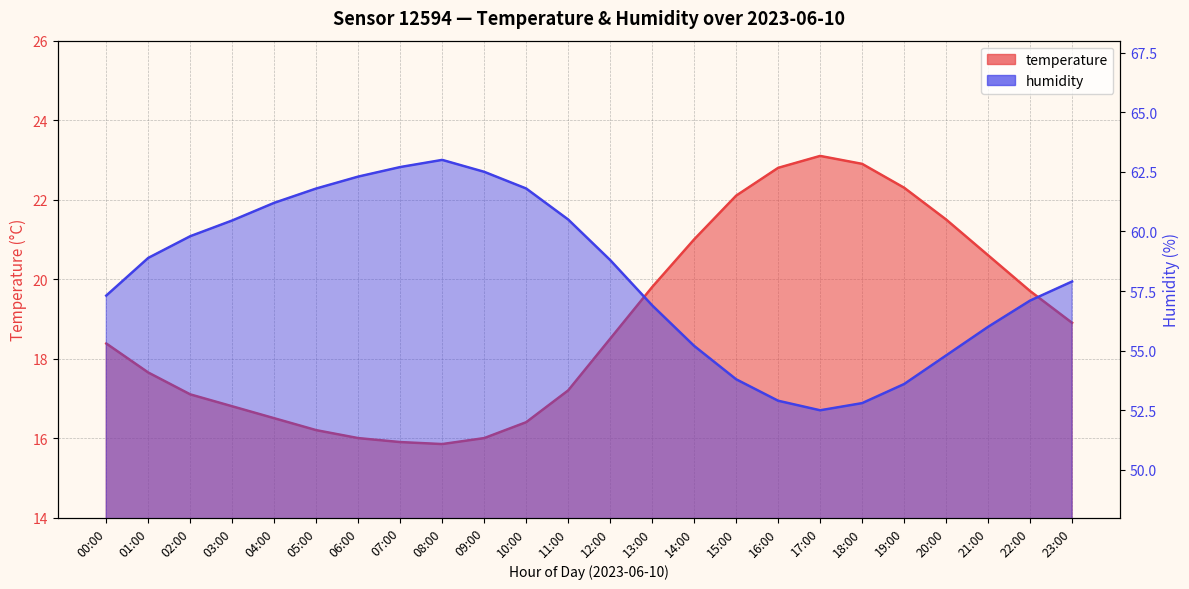

What is the sum of the humidity values at 15:00 and 14:00?

109.0